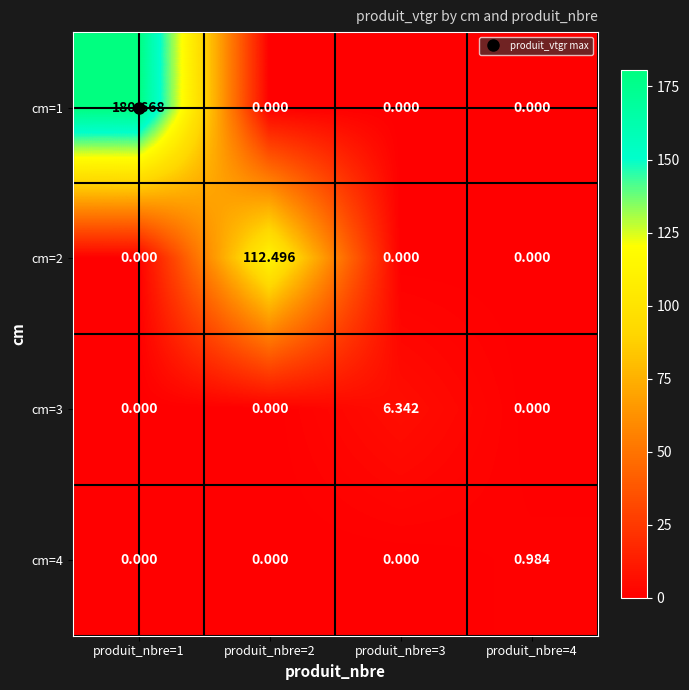

How many positive values does the cm=3 series have?

1